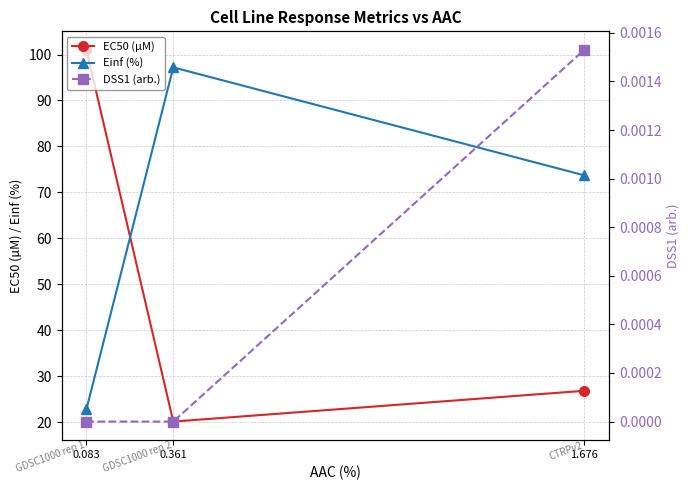

True or false: DSS1 (arb.) has a value of 0.0 at 1.676.

False